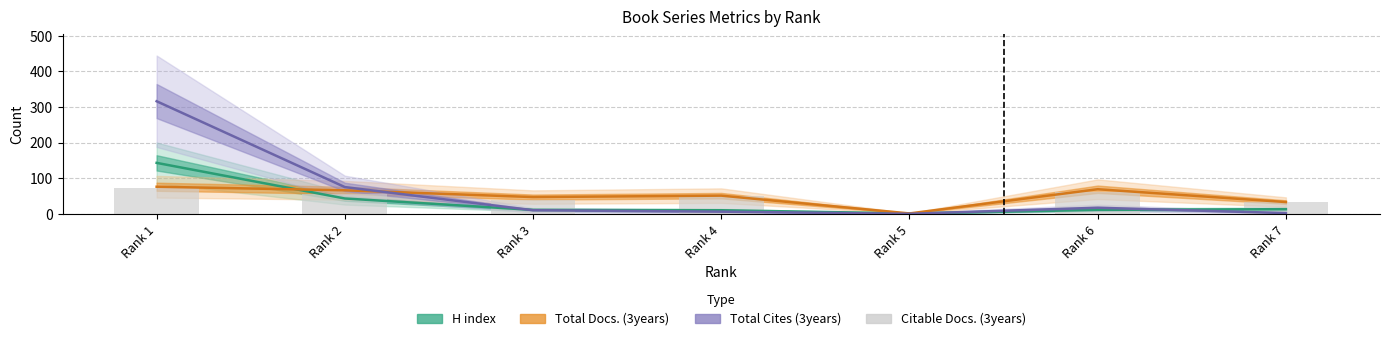

What is the value of the Citable Docs. (3years) bar at the 4th from the left?

50